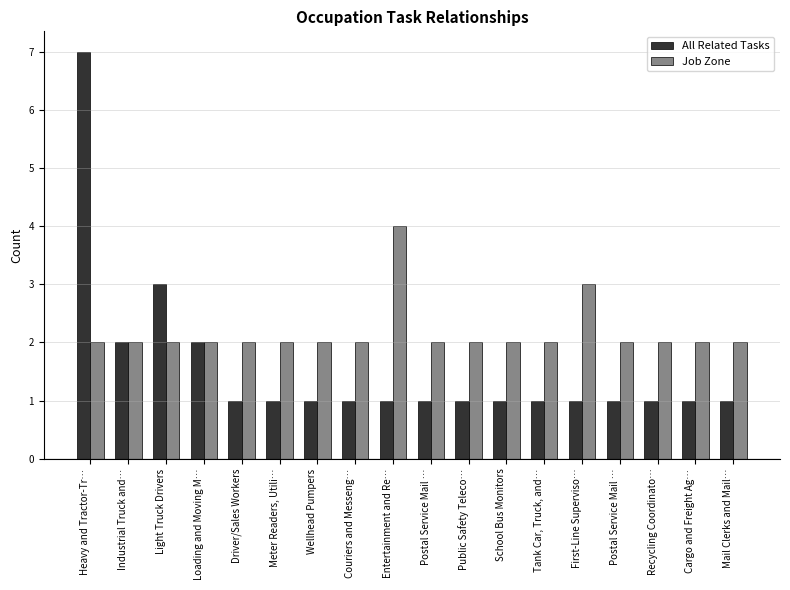

Does the chart contain stacked bars?

No